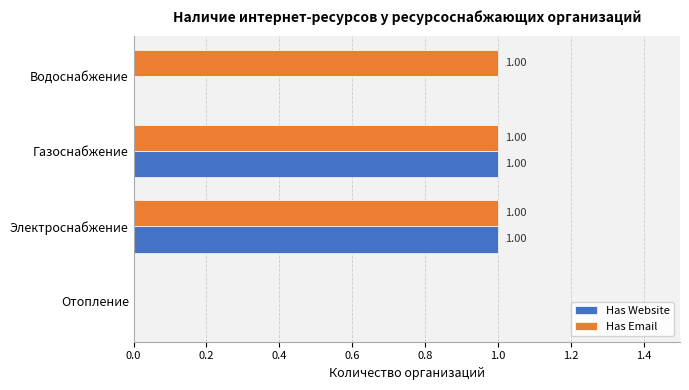

Between Газоснабжение and Водоснабжение, which series saw the biggest shift?

Has Website